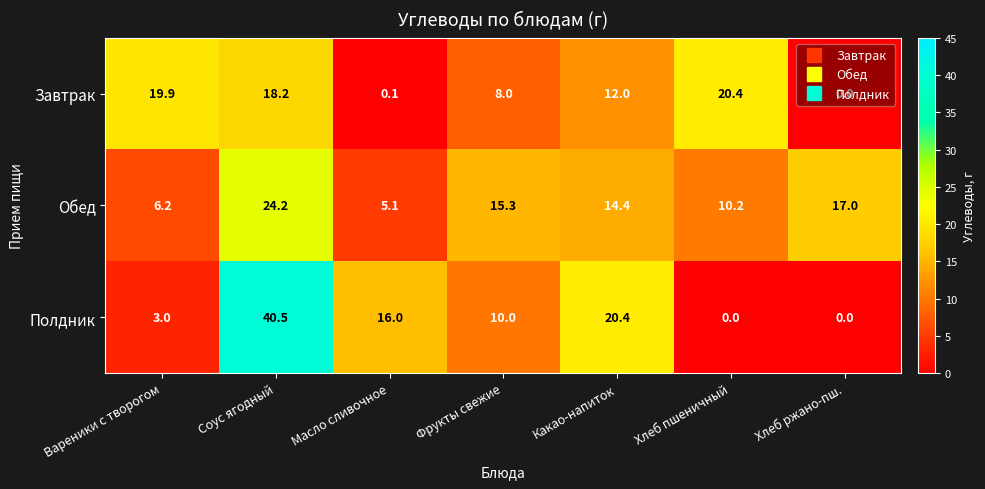

What is the difference between the maximum and minimum values in the Завтрак series?

20.4